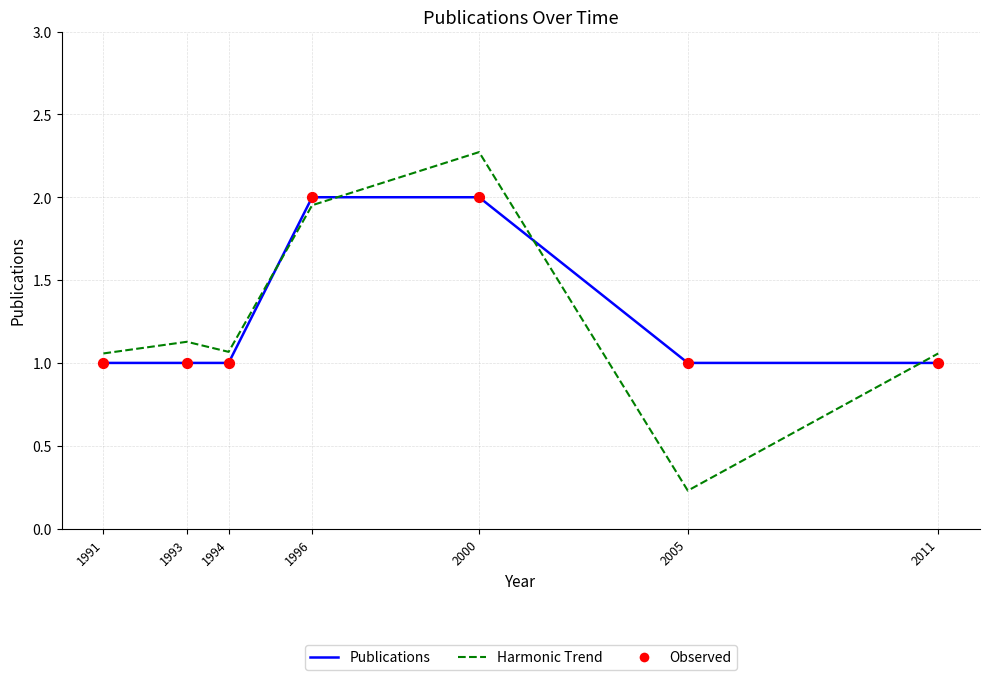

At how many categories does at least one series exceed 0?

7